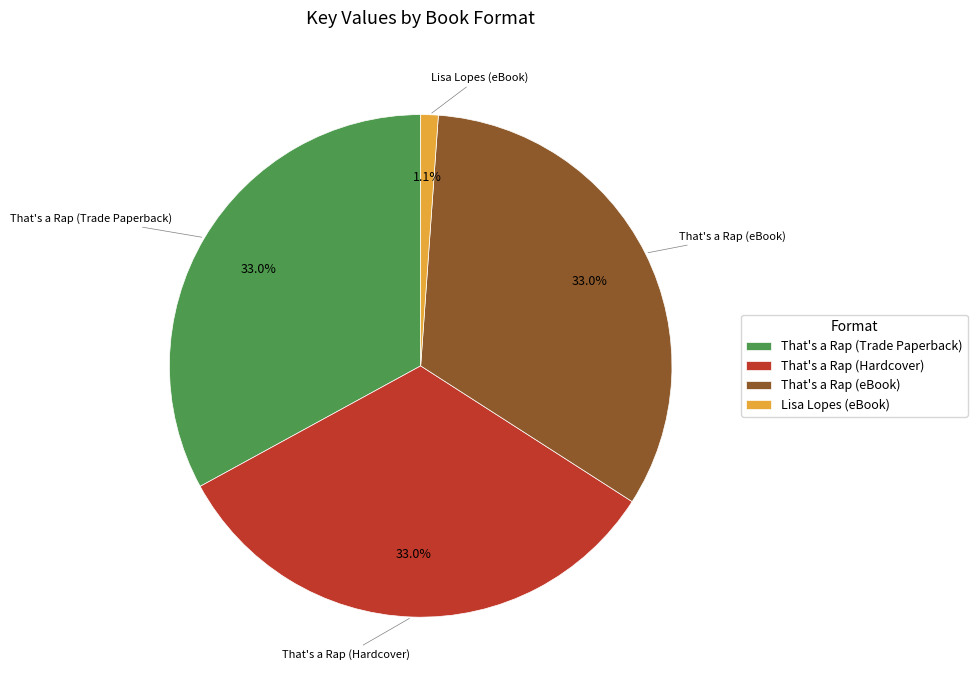

What percentage is the That's a Rap (Hardcover) slice, to the nearest percent?

33%